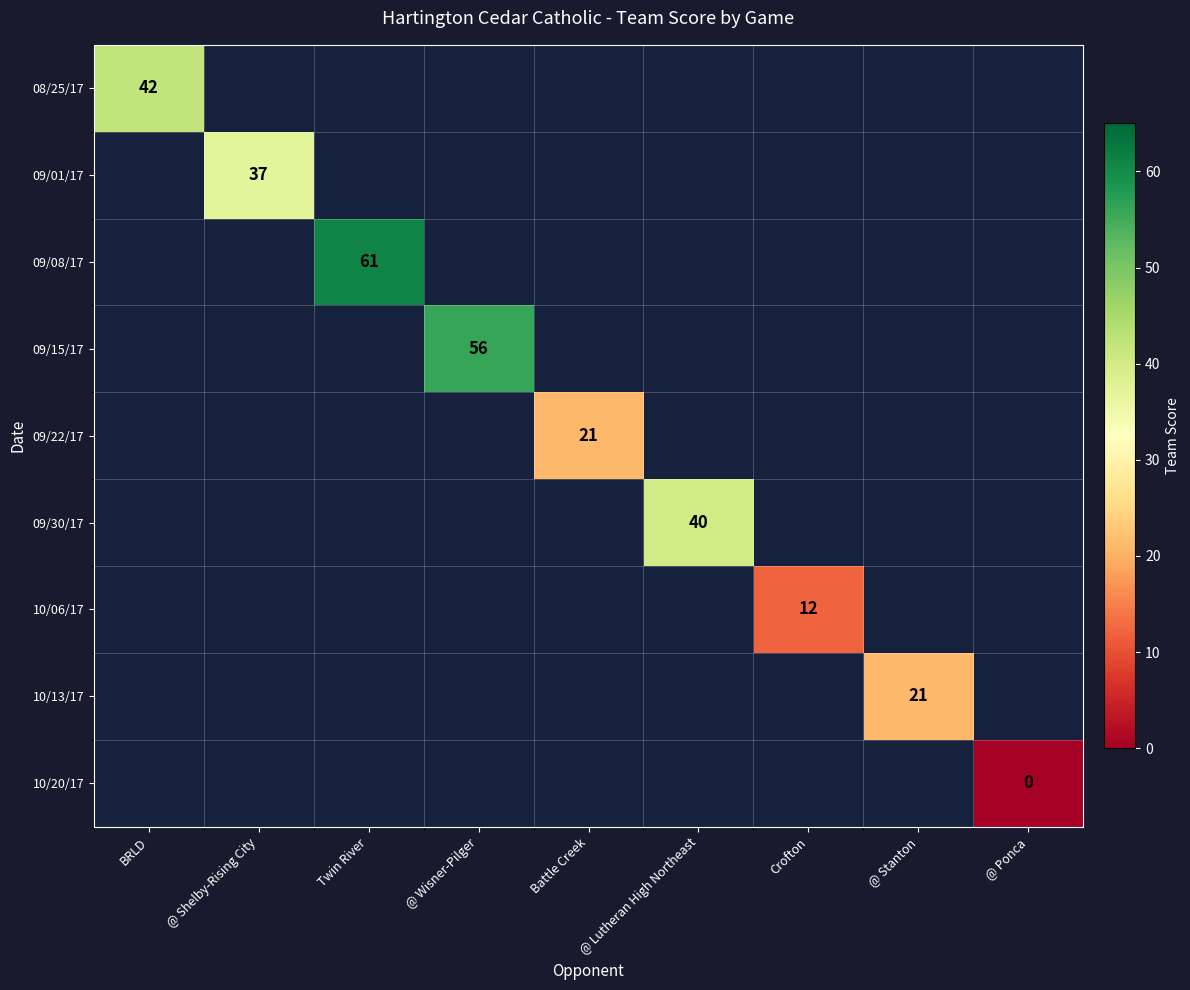

True or false: 09/30/17 has a value of 40 at @ Lutheran High Northeast.

True